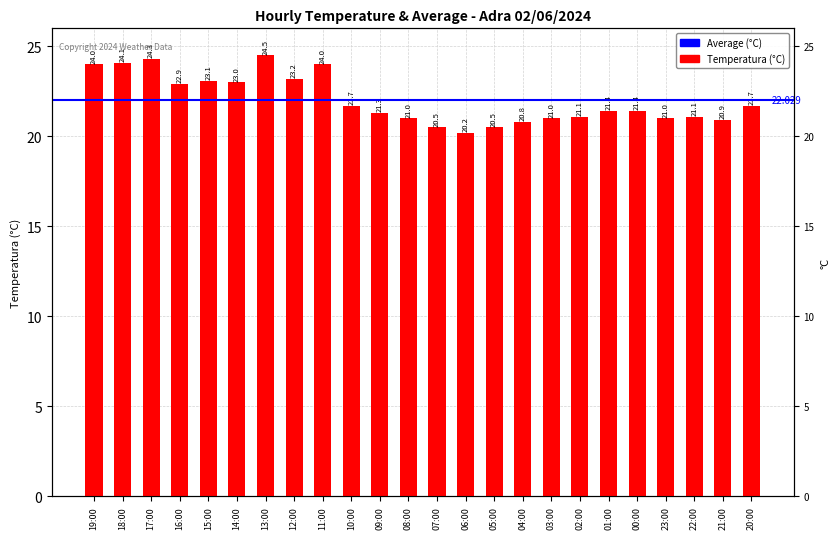

Reading left to right, extract all data points from this chart.

19:00=24.0	18:00=24.1	17:00=24.3	16:00=22.9	15:00=23.1	14:00=23.0	13:00=24.5	12:00=23.2	11:00=24.0	10:00=21.7	09:00=21.3	08:00=21.0	07:00=20.5	06:00=20.2	05:00=20.5	04:00=20.8	03:00=21.0	02:00=21.1	01:00=21.4	00:00=21.4	23:00=21.0	22:00=21.1	21:00=20.9	20:00=21.7